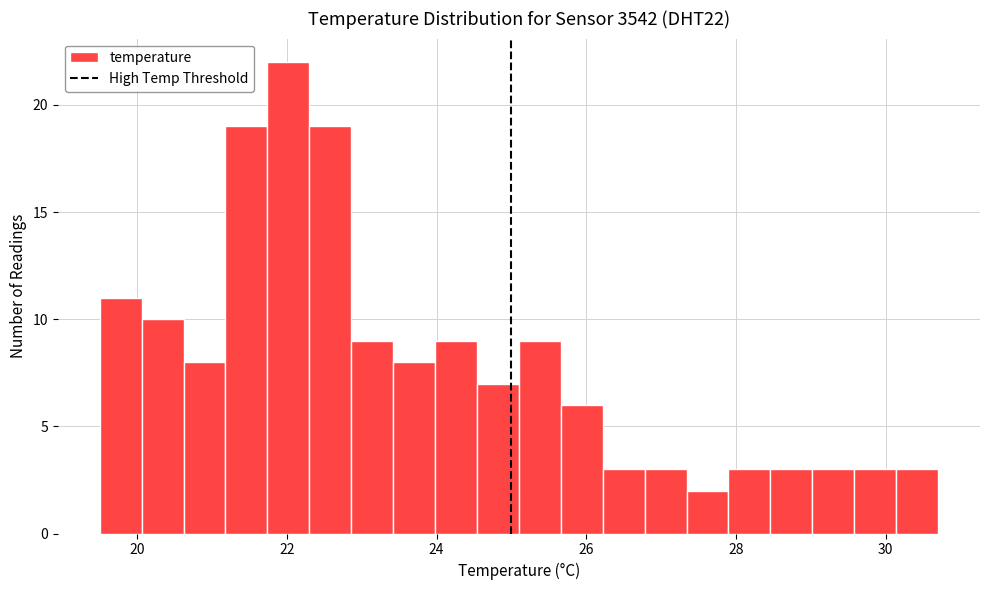

Read against the x-axis, roughly where is the centre of the tallest bar?

22.0